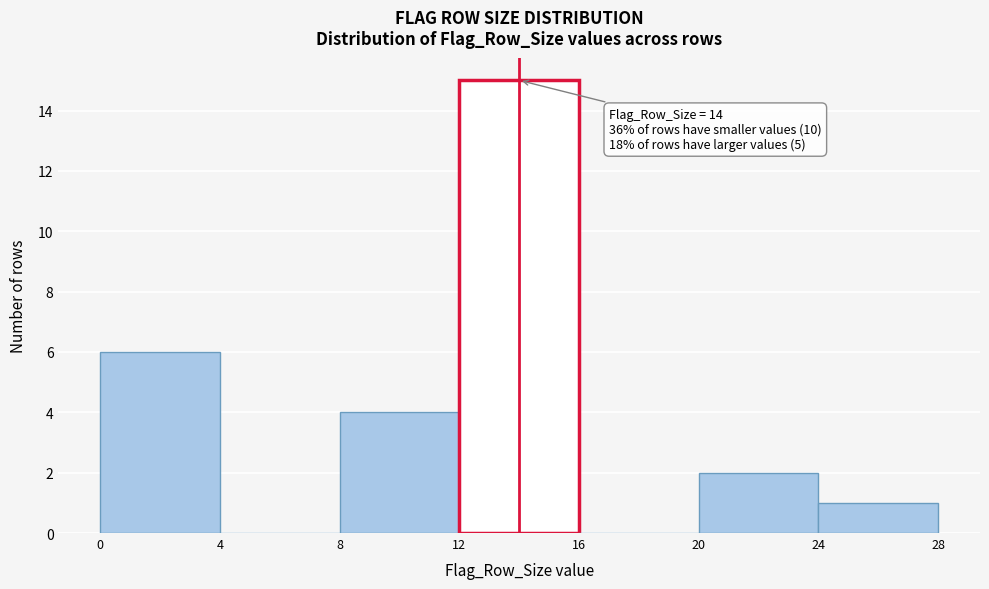

Over which range of the x-axis is the bar tallest?

12 to 16